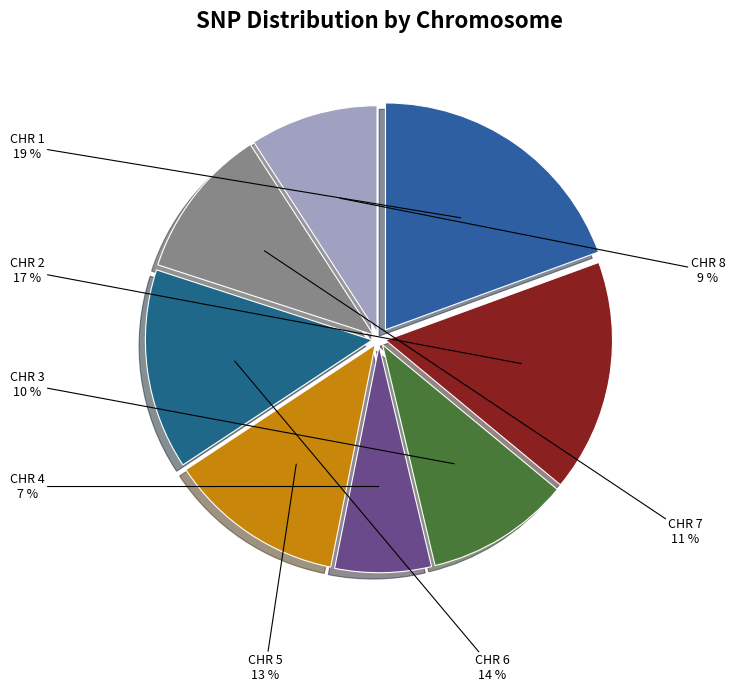

To the nearest percent, what percentage of the pie is CHR 6?

14%